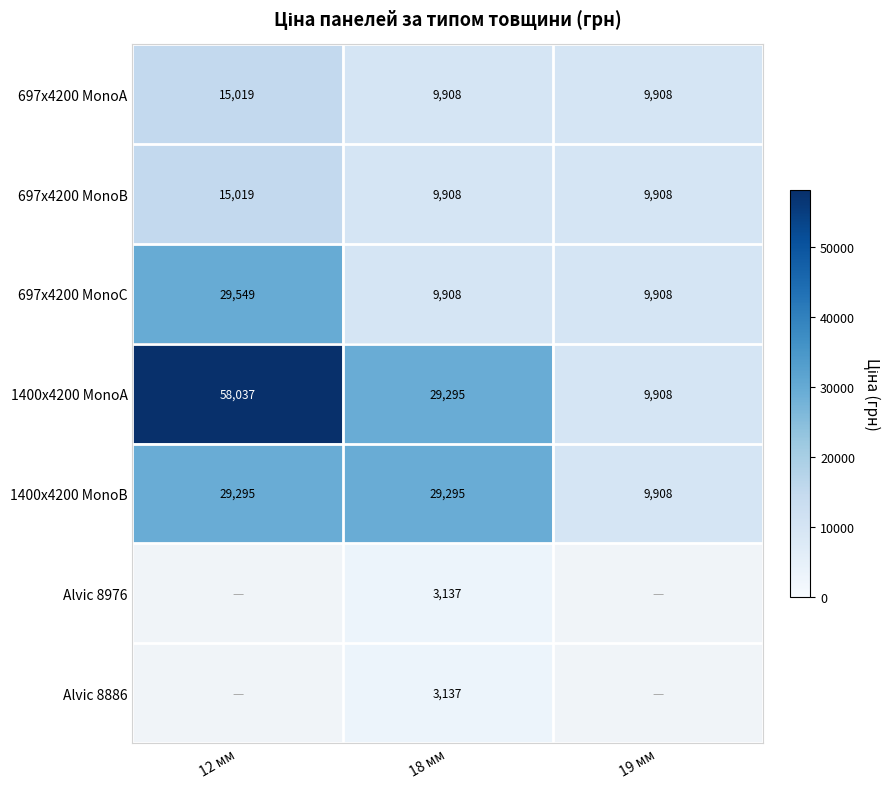

What is the difference between the 1400x4200 MonoB values at 19 мм and 18 мм?

19387.0